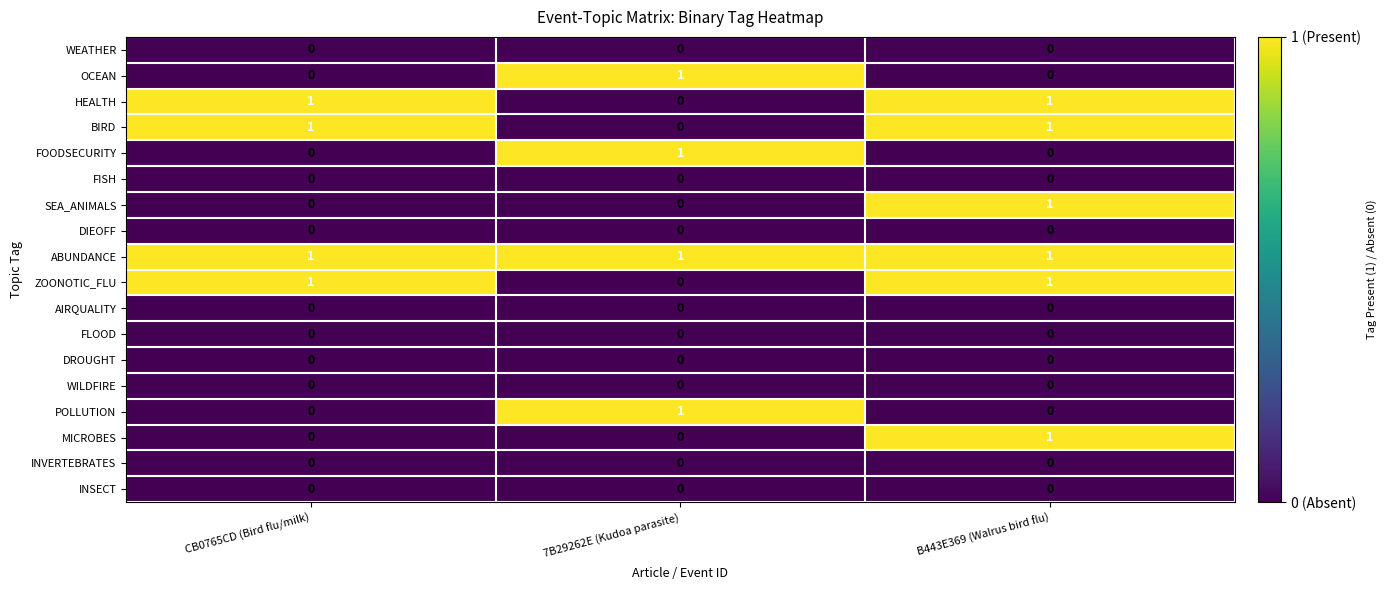

Is it true that INVERTEBRATES equals 0 at CB0765CD (Bird flu/milk)?

True